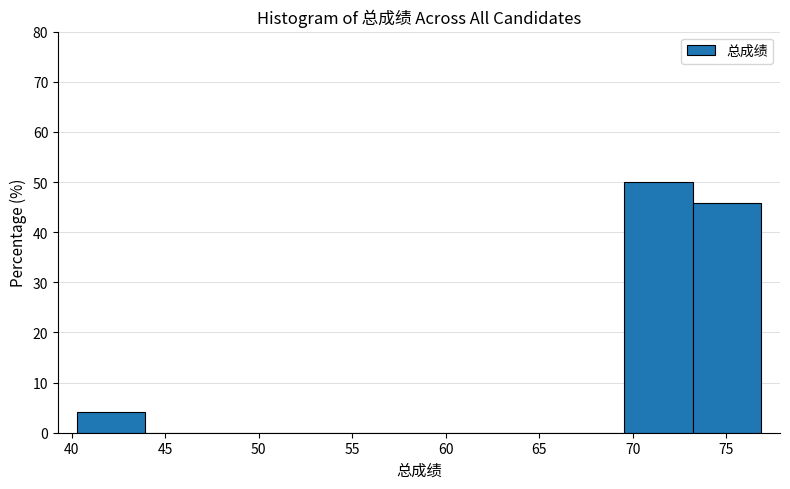

Which range on the x-axis has the tallest bar?

69.5 to 73.0